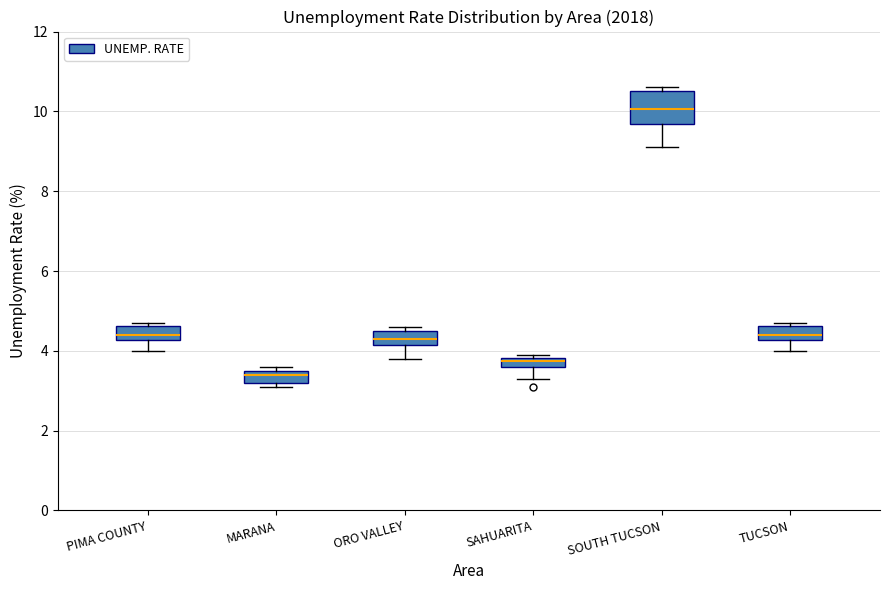

Where is the upper edge of the box for MARANA on the y-axis? The values are not printed on the chart, so give them approximately, as read against the axis.

3.6